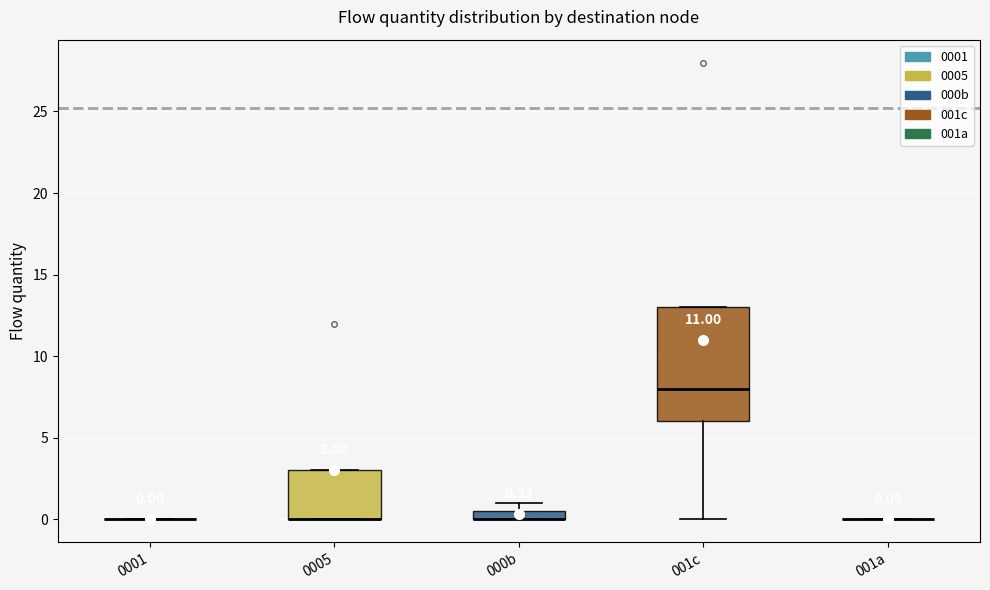

Comparing the boxes themselves (not the whiskers), which one is the tallest?

001c